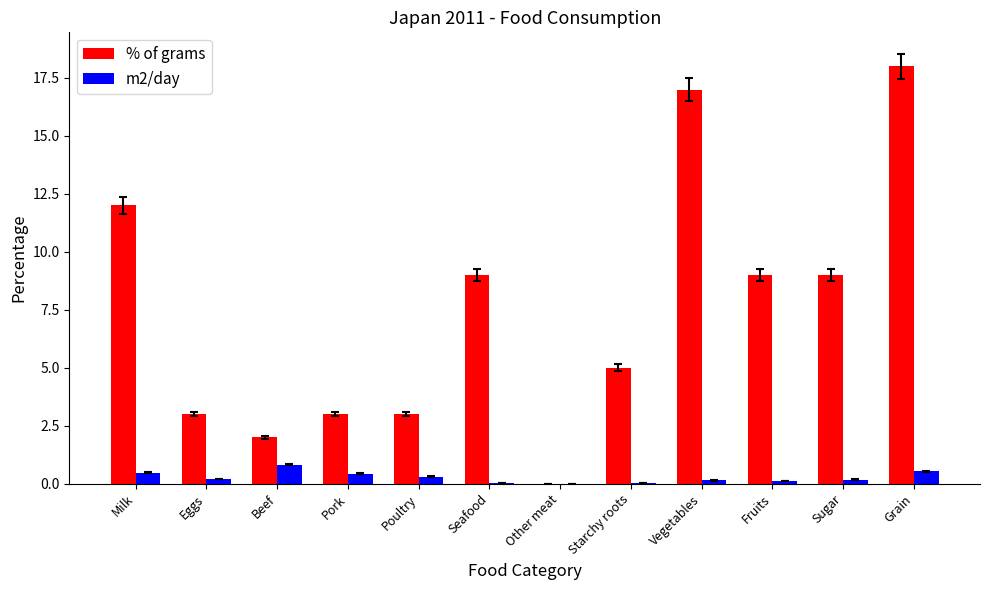

Is it true that % of grams equals 9.0 at Fruits?

True